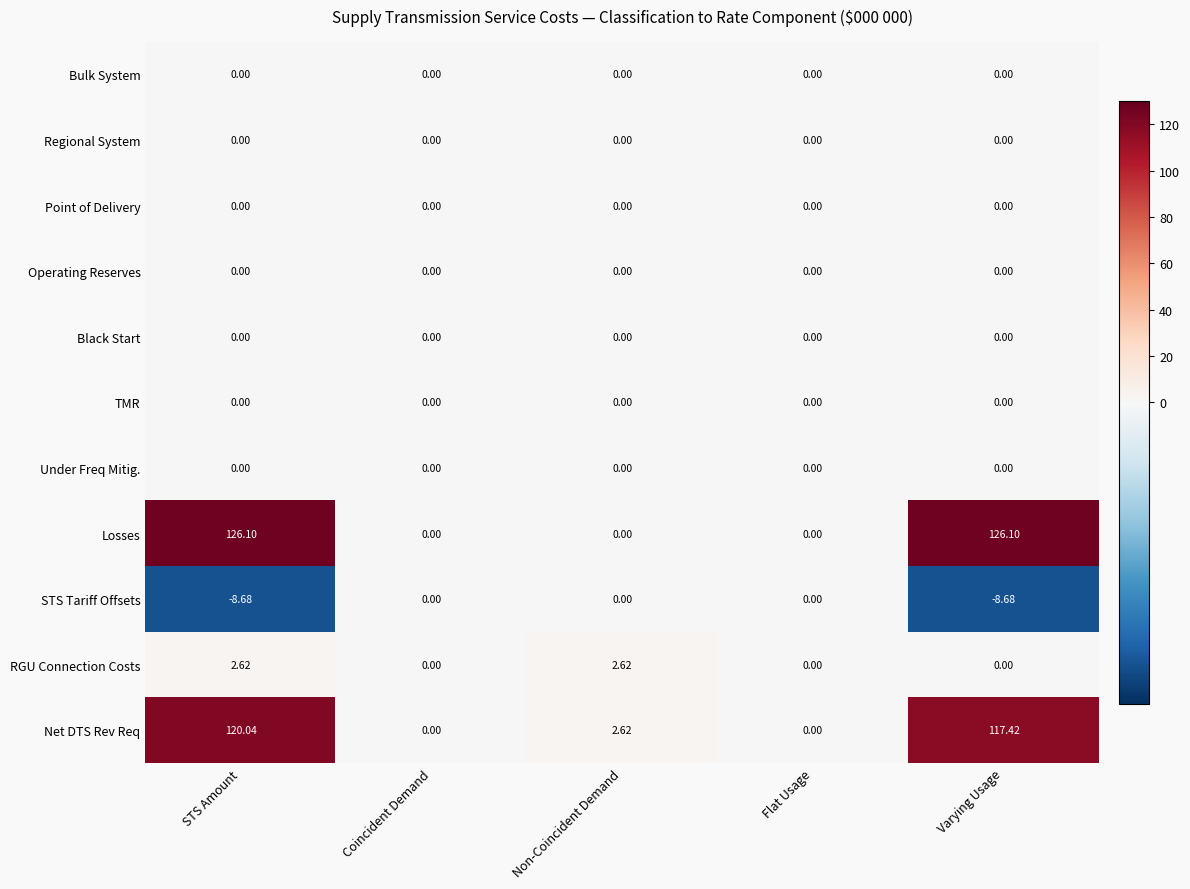

Which series has the largest total across all categories?

Losses